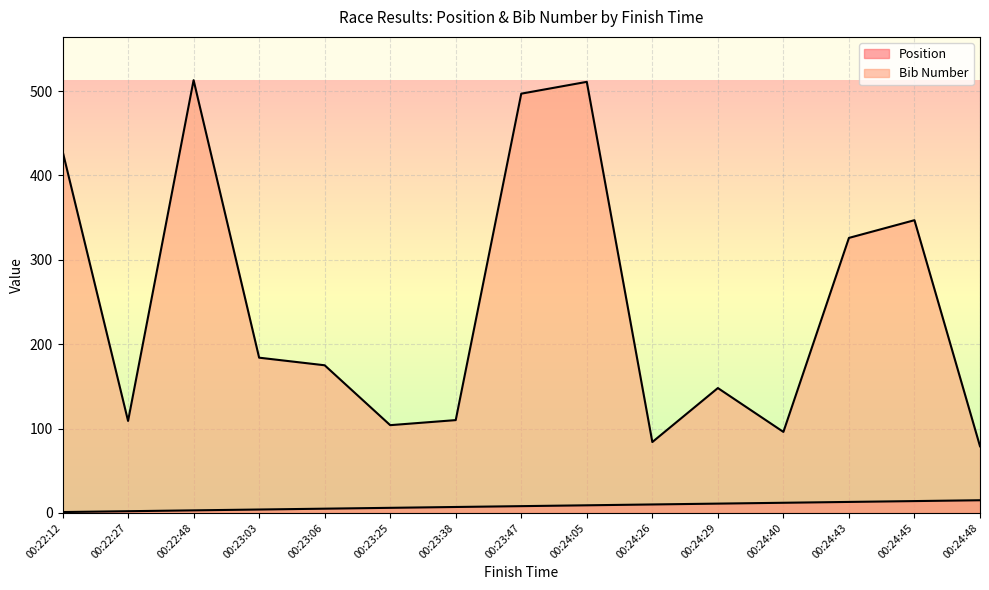

How many distinct data groups are displayed?

2